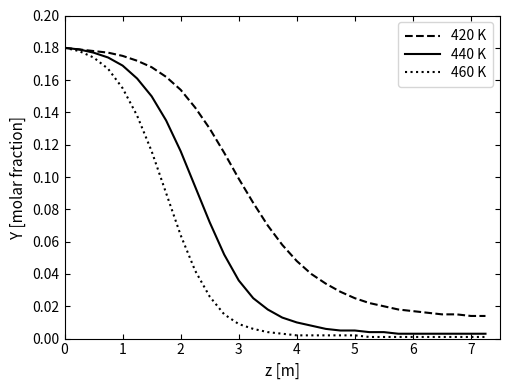

List the series in order of their overall mean, highest first.

420 K, 440 K, 460 K